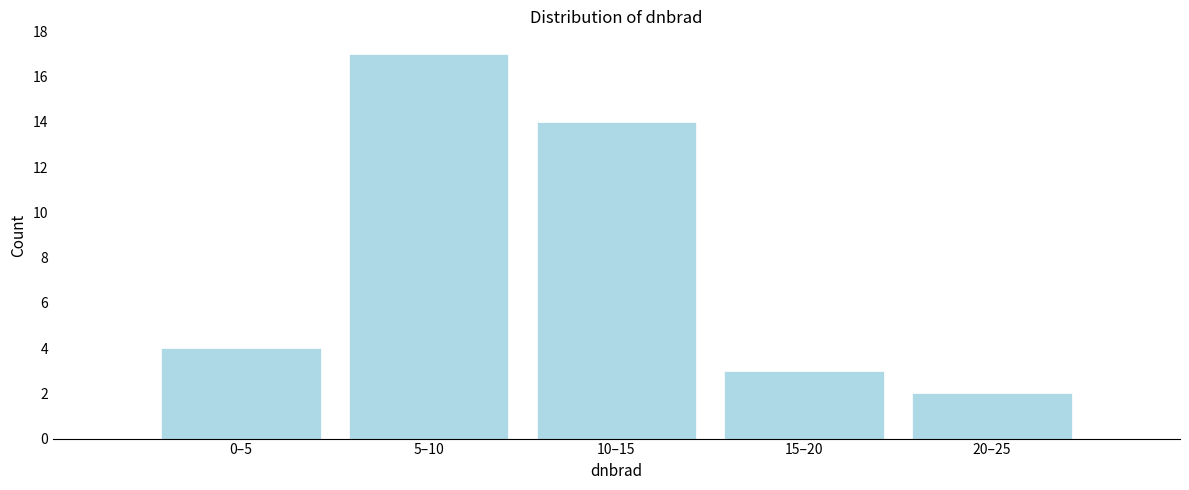

Reading left to right, list all the values displayed in this chart.

0–5=4	5–10=17	10–15=14	15–20=3	20–25=2